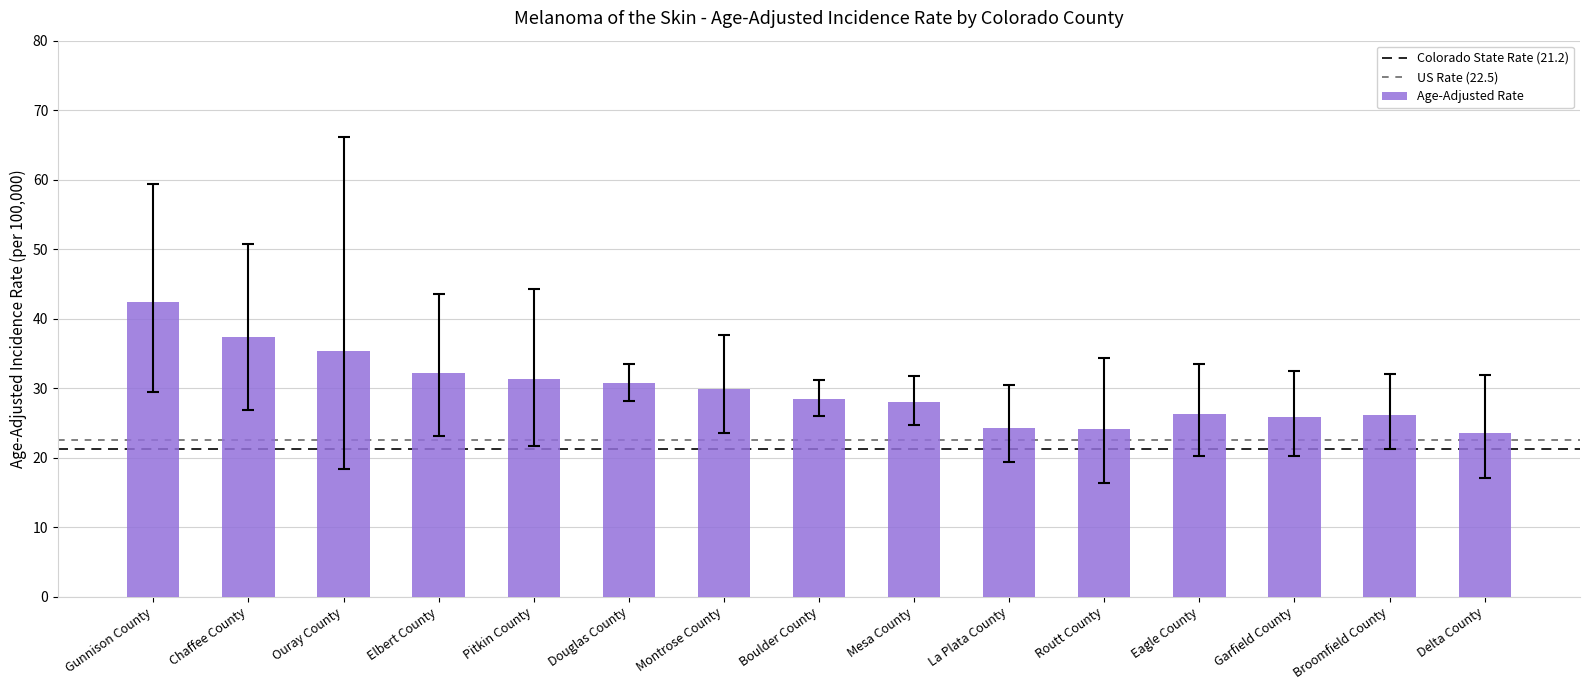

What is the maximum value shown in the chart?

42.4